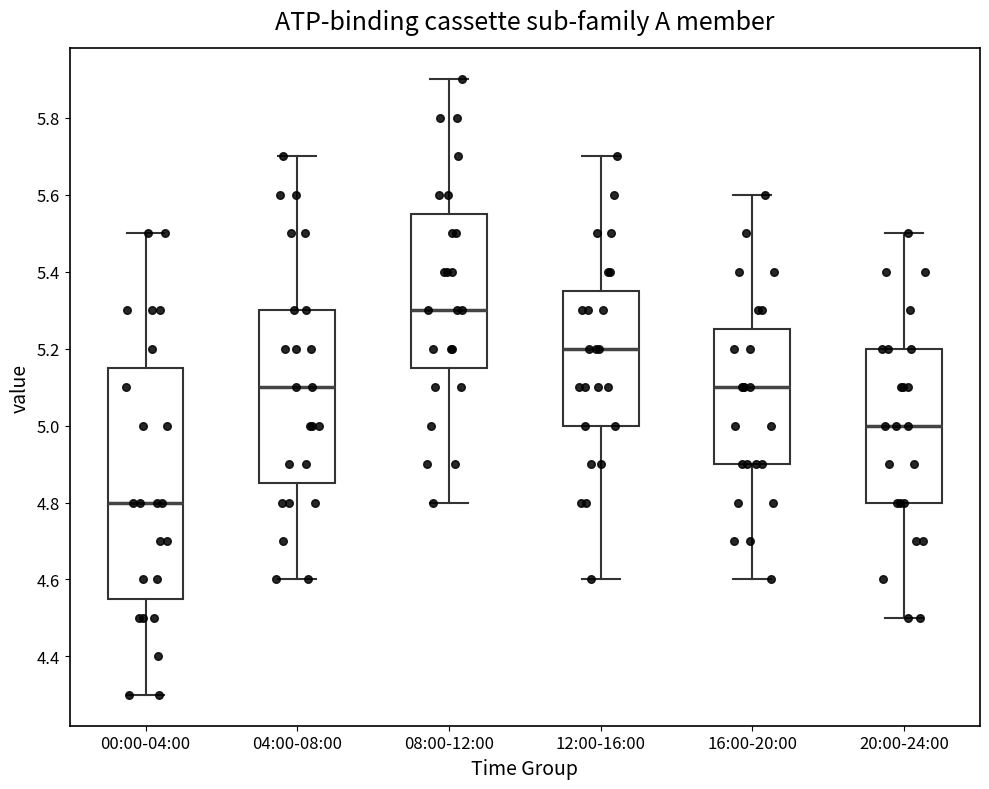

Reading left to right, read every box against the y-axis: the position of its median line, the range the box covers, and the ends of its whiskers. The values are not printed on the chart, so give them approximately, as read against the axis.

00:00-04:00: median 4.80, box 4.56 to 5.16, whiskers 4.30 to 5.50
04:00-08:00: median 5.10, box 4.86 to 5.30, whiskers 4.60 to 5.70
08:00-12:00: median 5.30, box 5.16 to 5.56, whiskers 4.80 to 5.90
12:00-16:00: median 5.20, box 5.00 to 5.36, whiskers 4.60 to 5.70
16:00-20:00: median 5.10, box 4.90 to 5.26, whiskers 4.60 to 5.60
20:00-24:00: median 5.00, box 4.80 to 5.20, whiskers 4.50 to 5.50